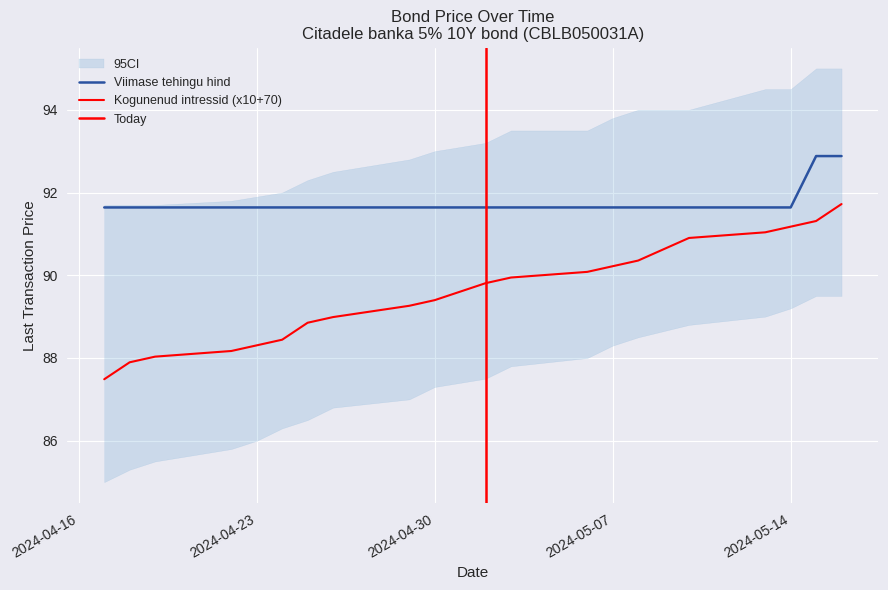

What is the average value?

89.6